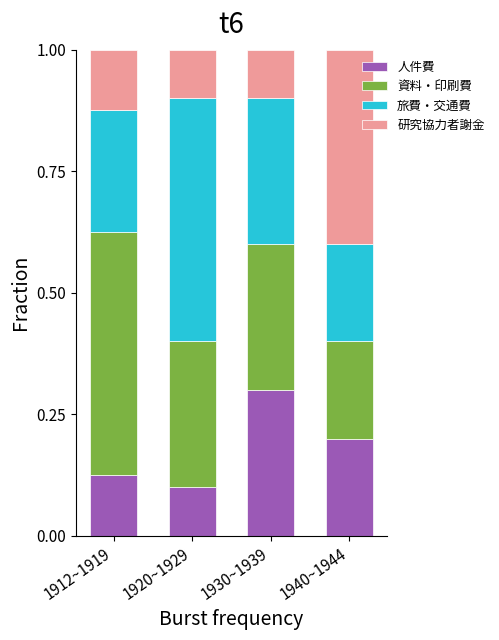

True or false: 人件費 has a value of 0.2 at 1940~1944.

True